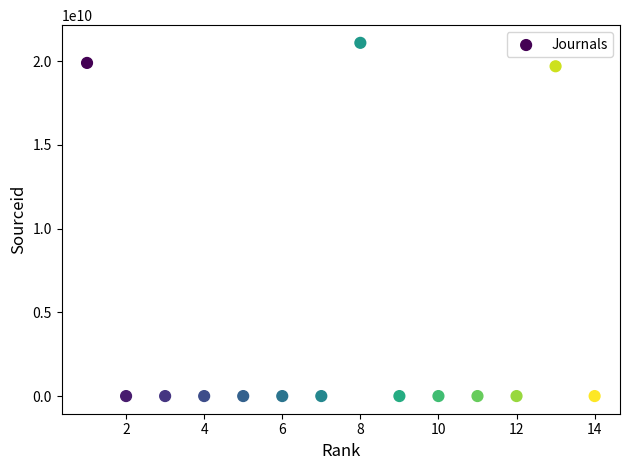

What is the range of X values (max minus min)?

13